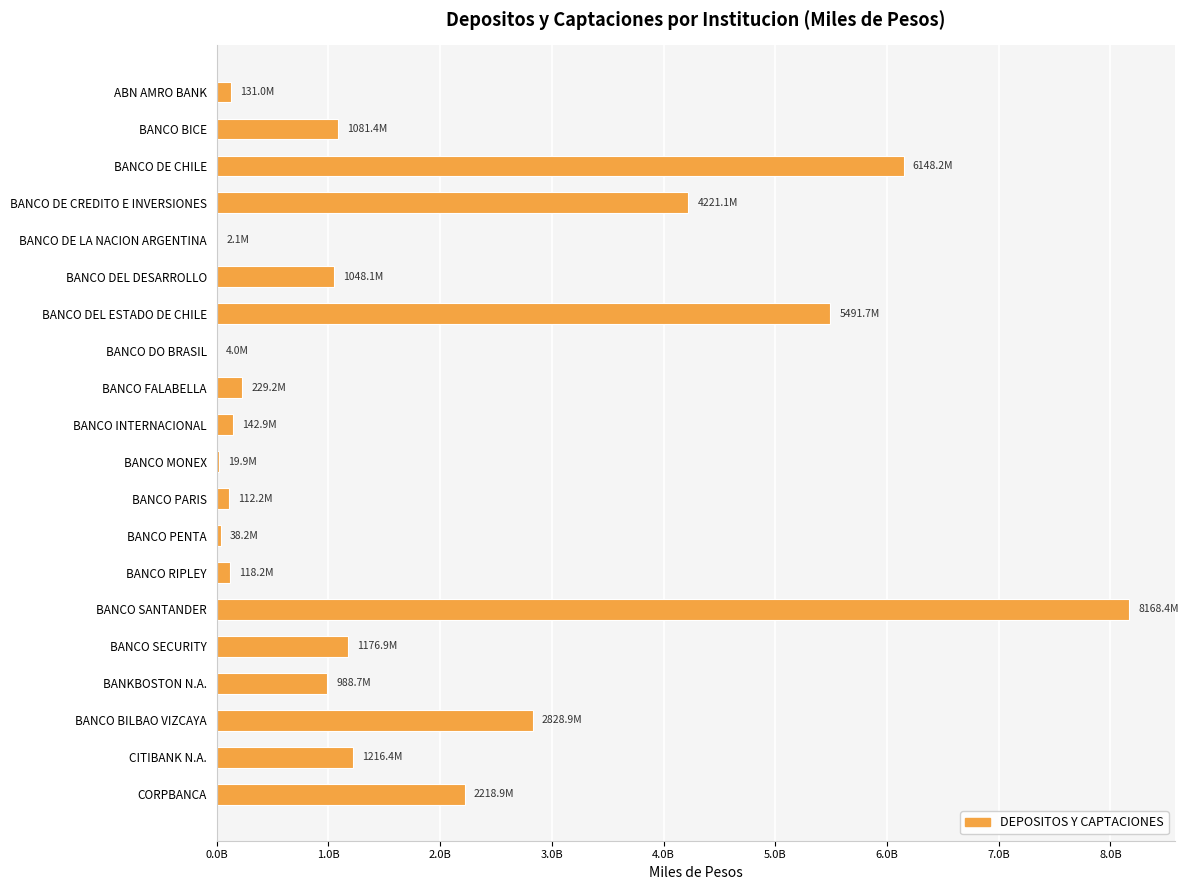

What is the difference between the maximum and minimum values?

8166227678.1